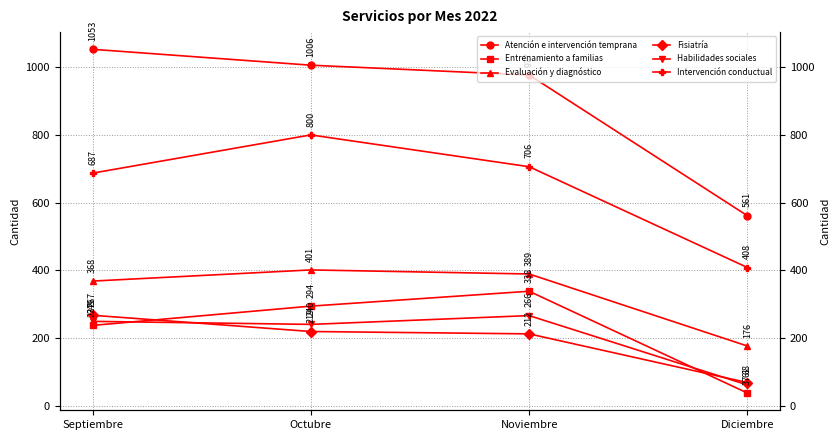

Which has a higher value, Noviembre or Octubre?

Octubre